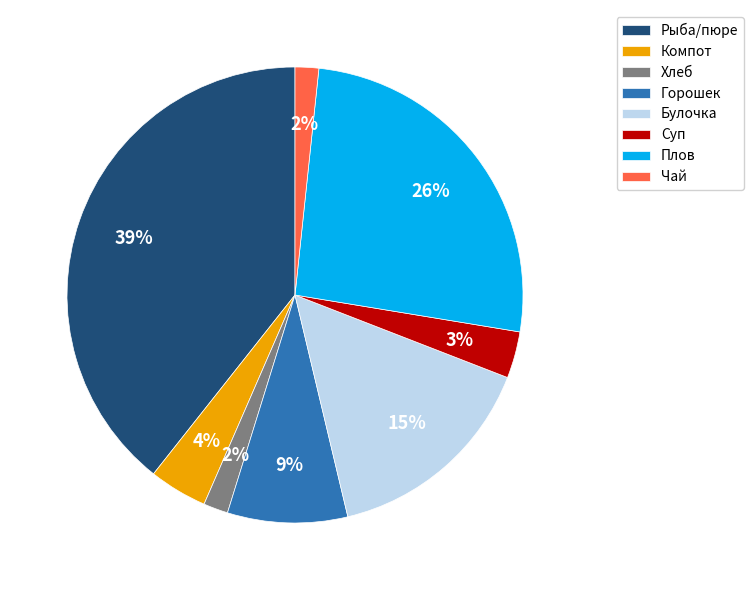

Does any single category account for the majority?

No